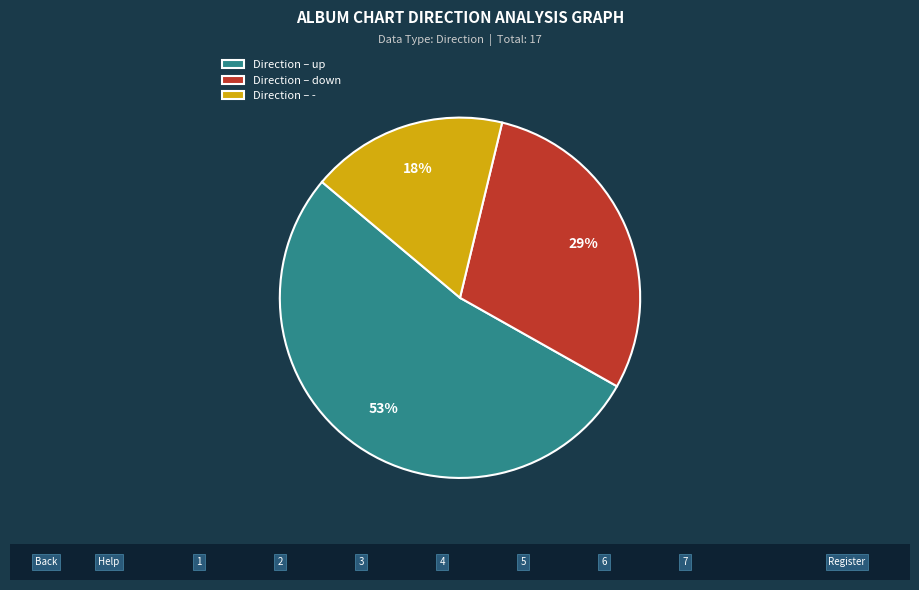

Which category accounts for the majority?

Direction – up